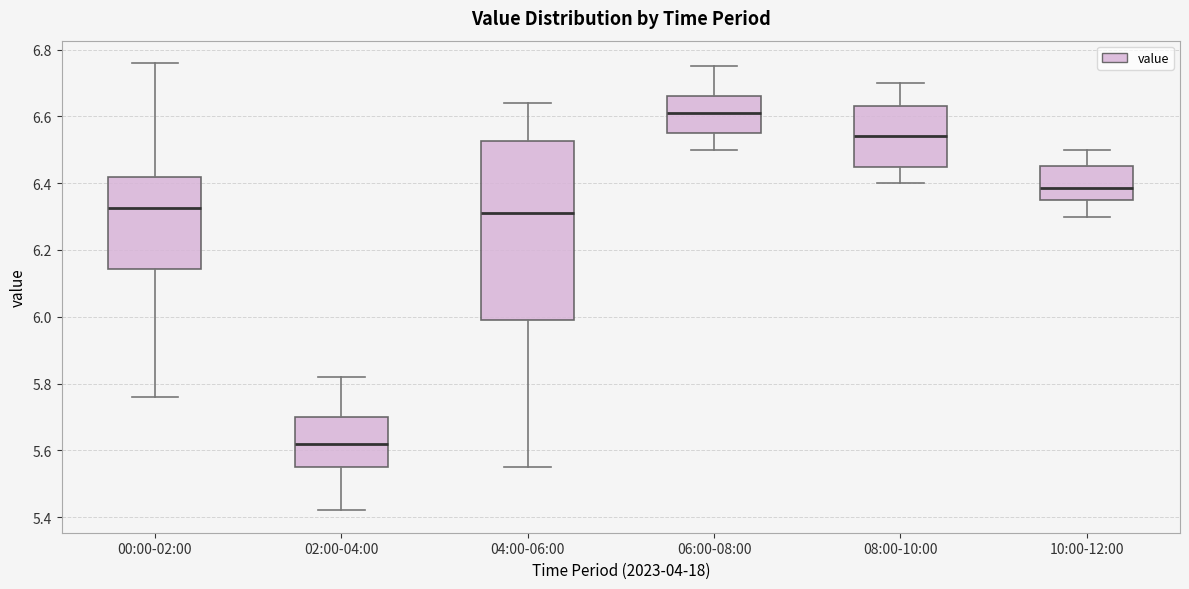

Where does the lower whisker of the box for 02:00-04:00 end on the y-axis? The values are not printed on the chart, so give them approximately, as read against the axis.

5.42